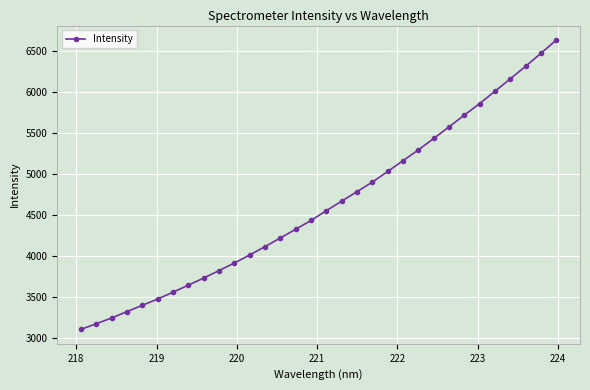

What is the maximum value shown in the chart?

6628.5